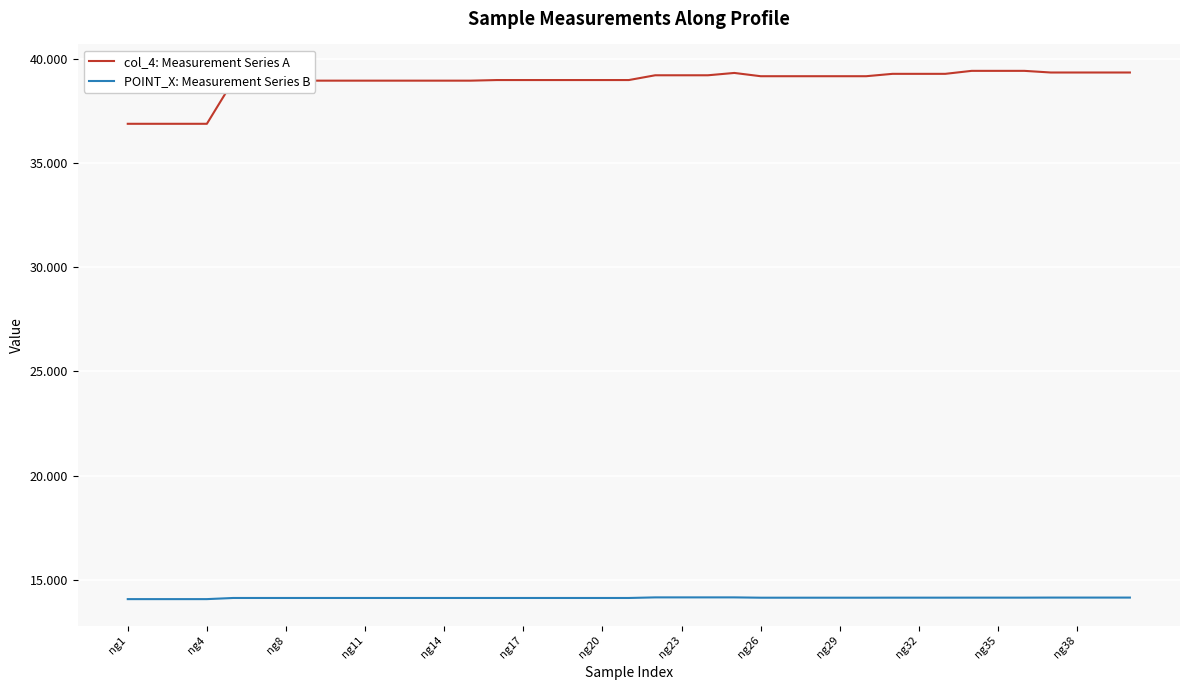

What is the greatest value displayed?

39.4